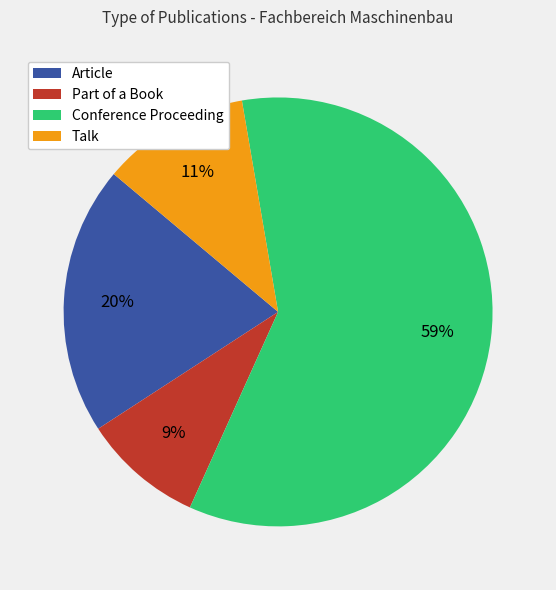

Which slice is the largest?

Conference Proceeding